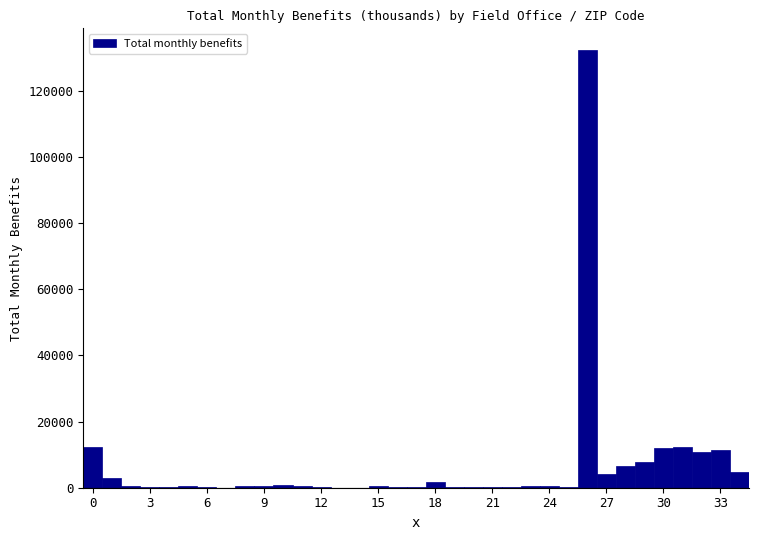

Read against the x-axis, roughly where is the centre of the tallest bar?

26.0